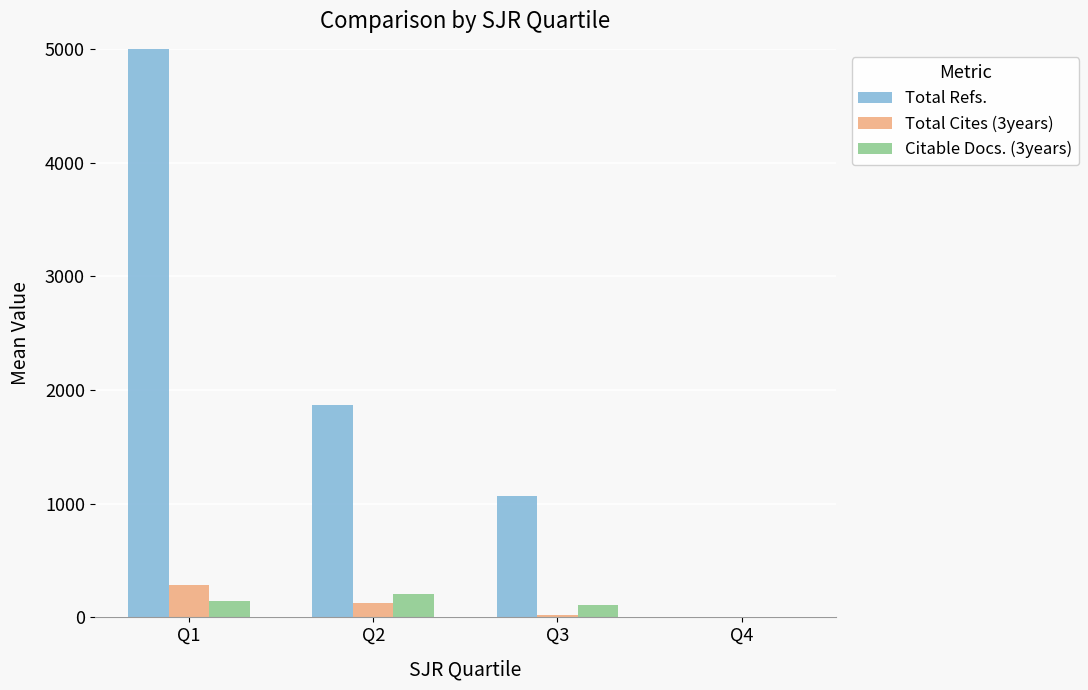

What is the value of the Total Refs. bar at the 1st from the left?

5173.0